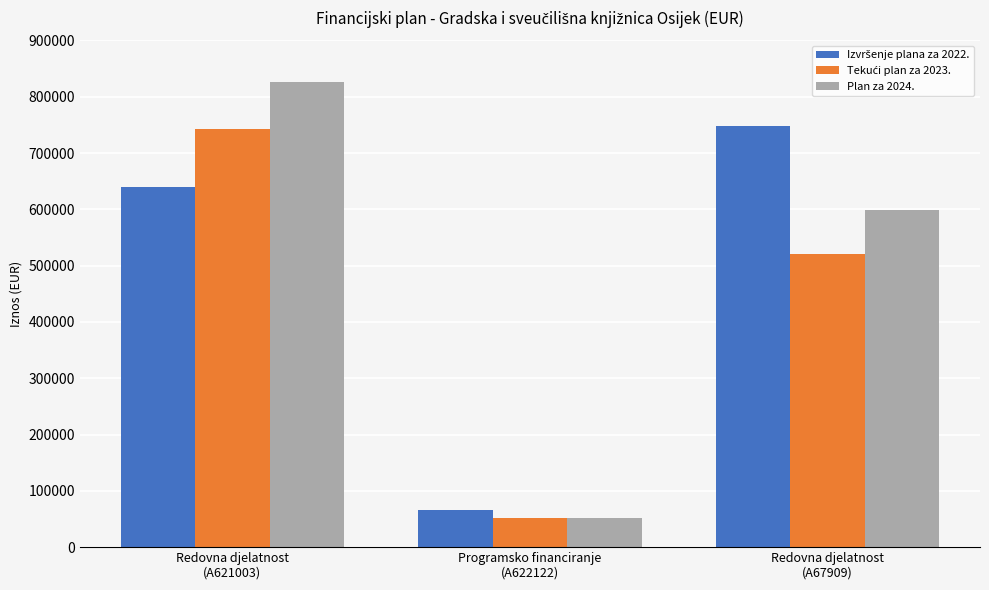

How many bars are there in each group?

3